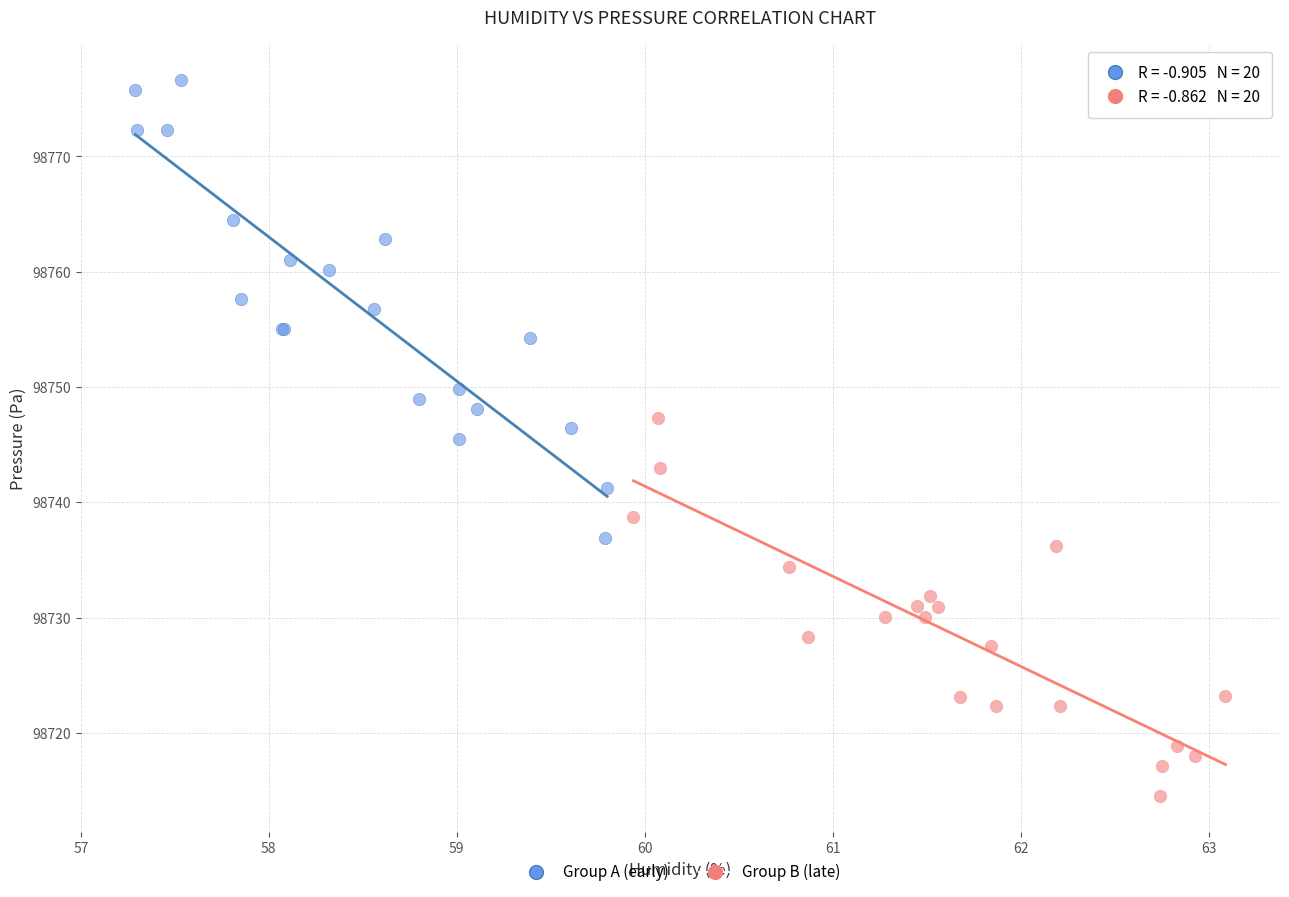

Which series reaches the maximum Y coordinate?

Group A (early)